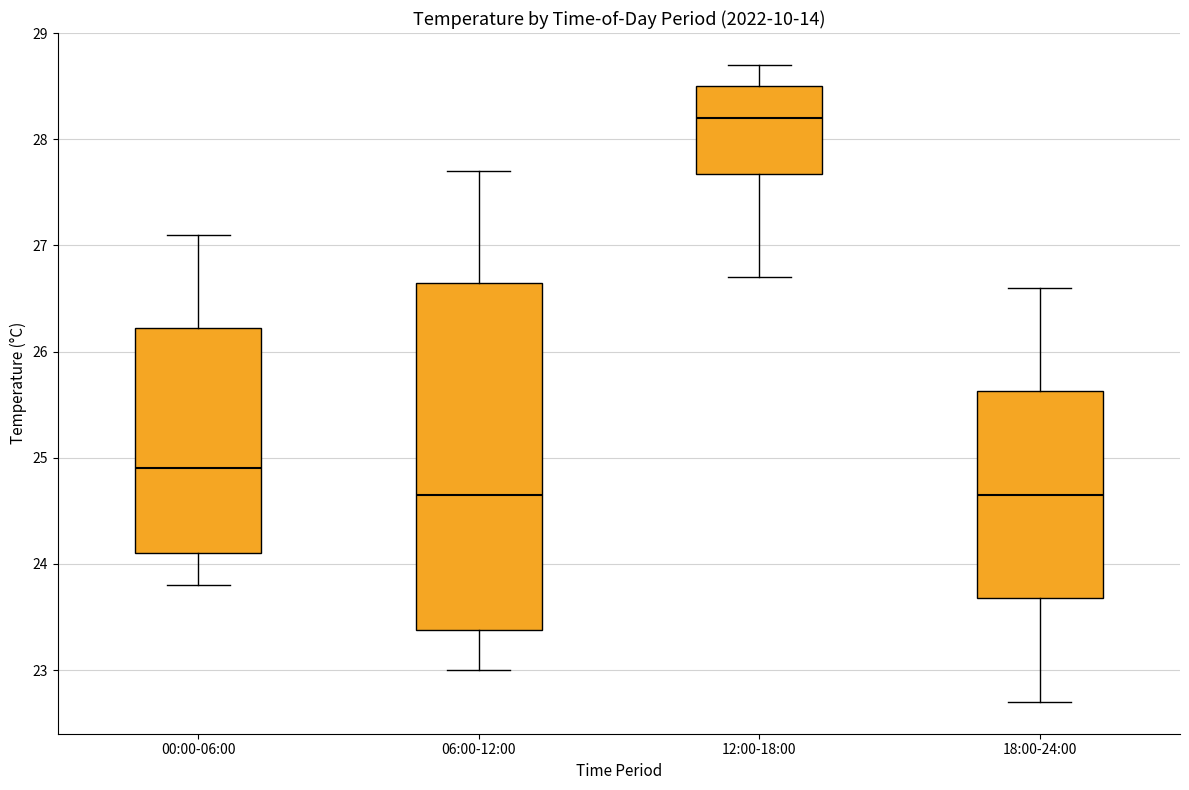

Reading left to right, read every box against the y-axis: the position of its median line, the range the box covers, and the ends of its whiskers. The values are not printed on the chart, so give them approximately, as read against the axis.

00:00-06:00: median 24.9, box 24.1 to 26.2, whiskers 23.8 to 27.1
06:00-12:00: median 24.7, box 23.4 to 26.7, whiskers 23.0 to 27.7
12:00-18:00: median 28.2, box 27.7 to 28.5, whiskers 26.7 to 28.7
18:00-24:00: median 24.7, box 23.7 to 25.6, whiskers 22.7 to 26.6